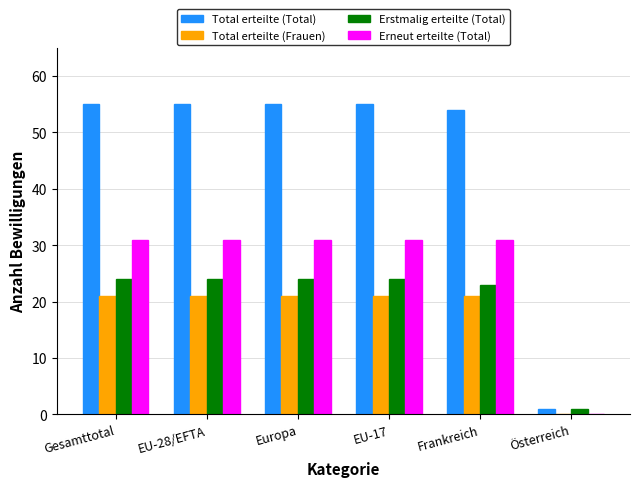

Are the bars horizontal?

No